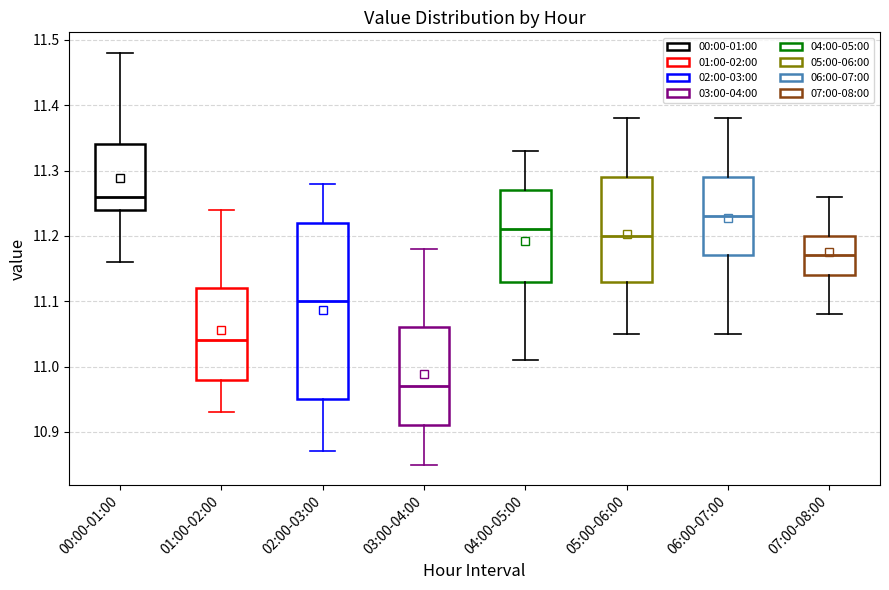

Reading left to right, transcribe this box plot: for each box, give where its median line is, the range the box spans, and where its two whiskers end, as read against the y-axis. The values are not printed on the chart, so give them approximately, as read against the axis.

00:00-01:00: median 11.26, box 11.24 to 11.34, whiskers 11.16 to 11.48
01:00-02:00: median 11.04, box 10.98 to 11.12, whiskers 10.93 to 11.24
02:00-03:00: median 11.10, box 10.95 to 11.22, whiskers 10.87 to 11.28
03:00-04:00: median 10.97, box 10.91 to 11.06, whiskers 10.85 to 11.18
04:00-05:00: median 11.21, box 11.13 to 11.27, whiskers 11.01 to 11.33
05:00-06:00: median 11.20, box 11.13 to 11.29, whiskers 11.05 to 11.38
06:00-07:00: median 11.23, box 11.17 to 11.29, whiskers 11.05 to 11.38
07:00-08:00: median 11.17, box 11.14 to 11.20, whiskers 11.08 to 11.26